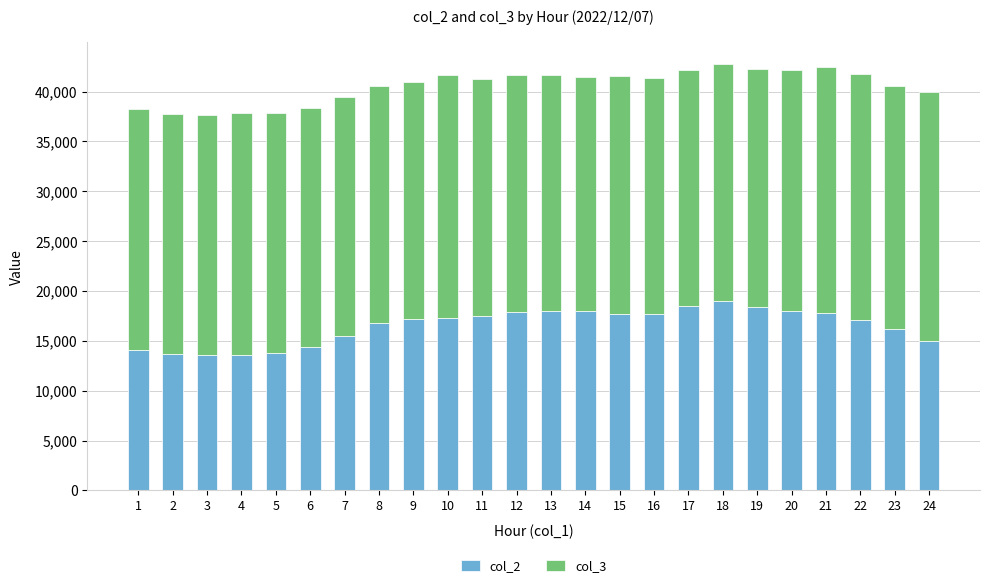

What is the total value across all series at 6?

38316